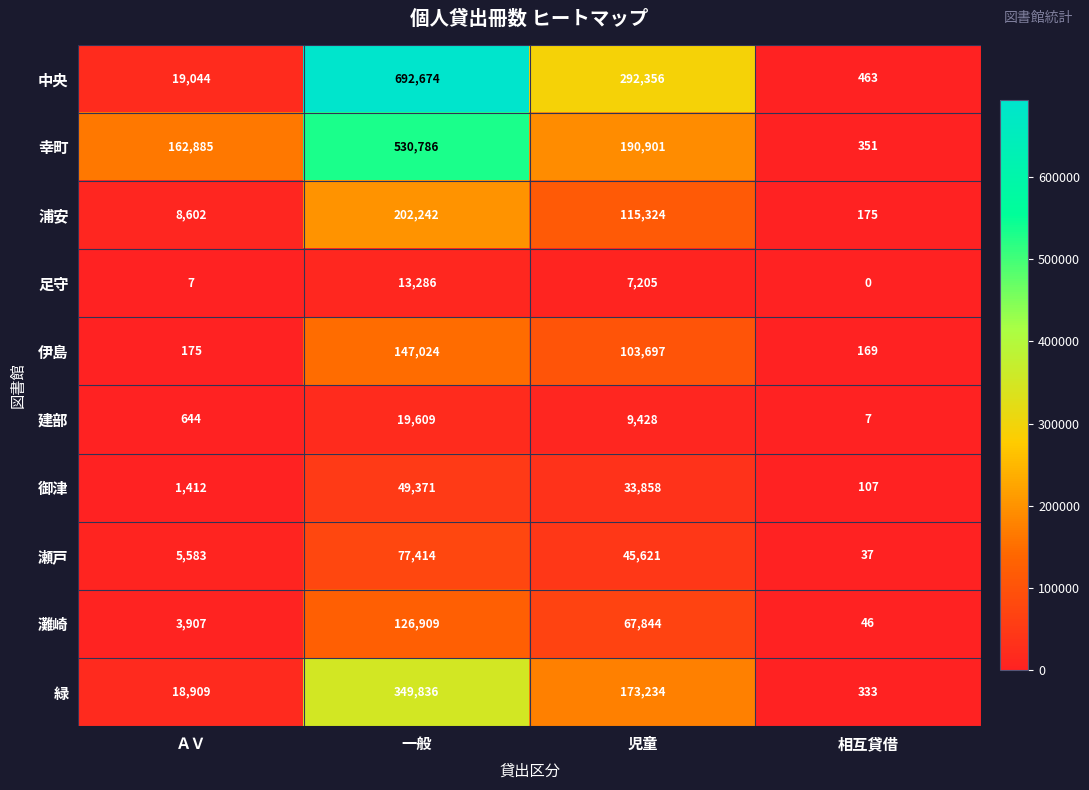

Which series changed the most between 児童 and 相互貸借?

中央